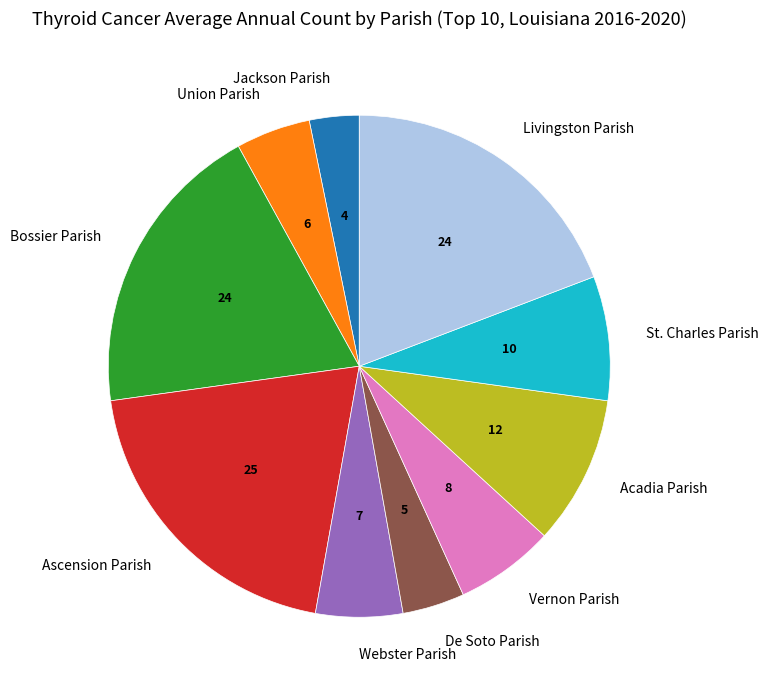

What is the smallest slice in the pie chart?

Jackson Parish